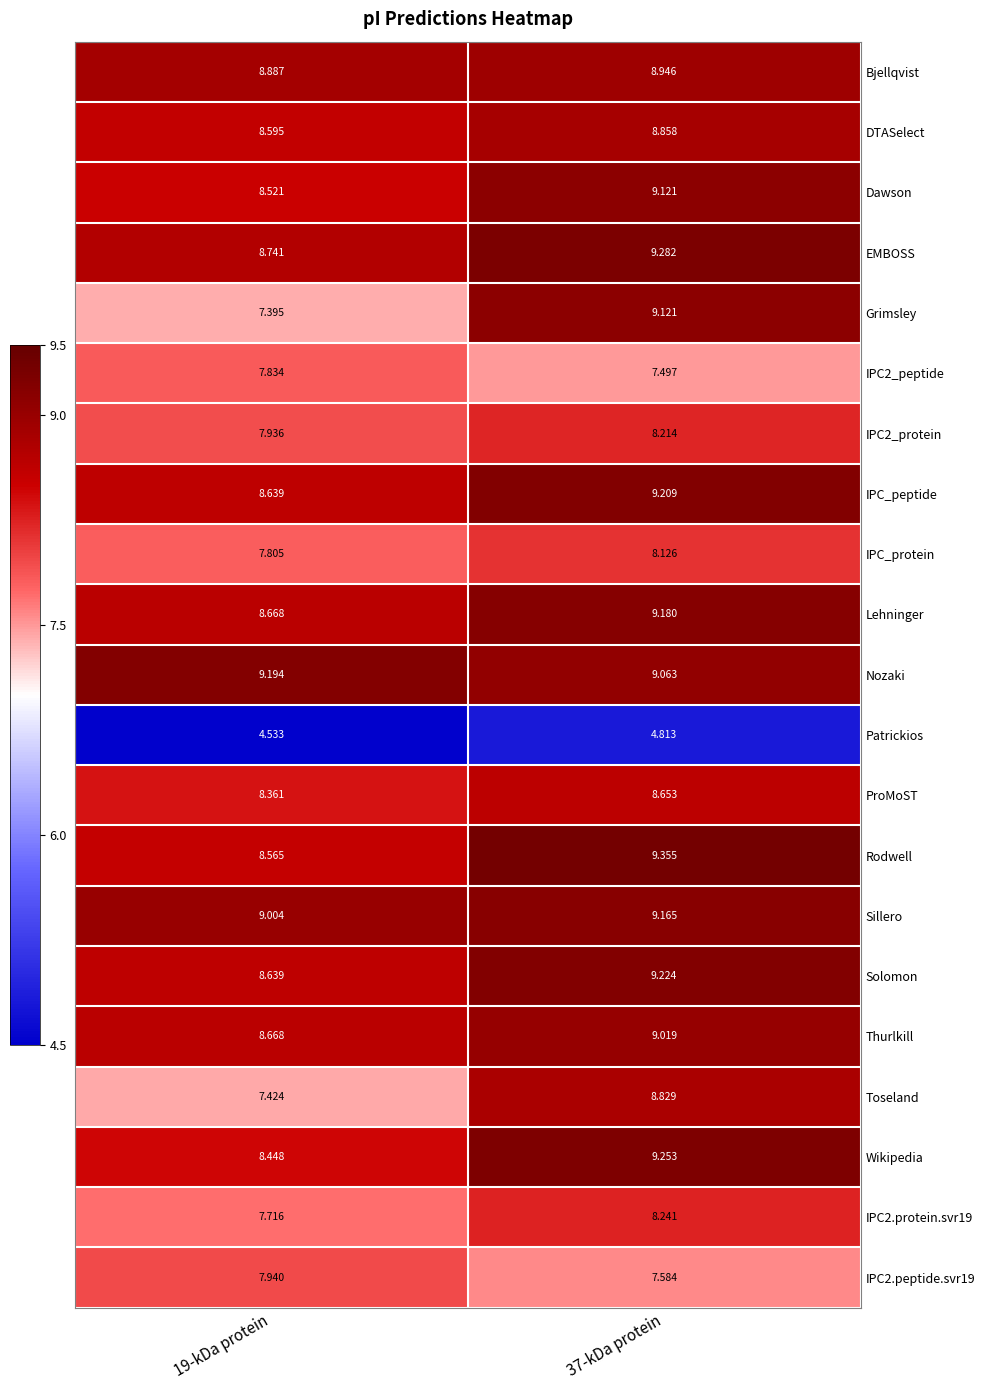

Is the value of IPC_protein at 19-kDa protein greater than the value of Grimsley at 19-kDa protein?

Yes